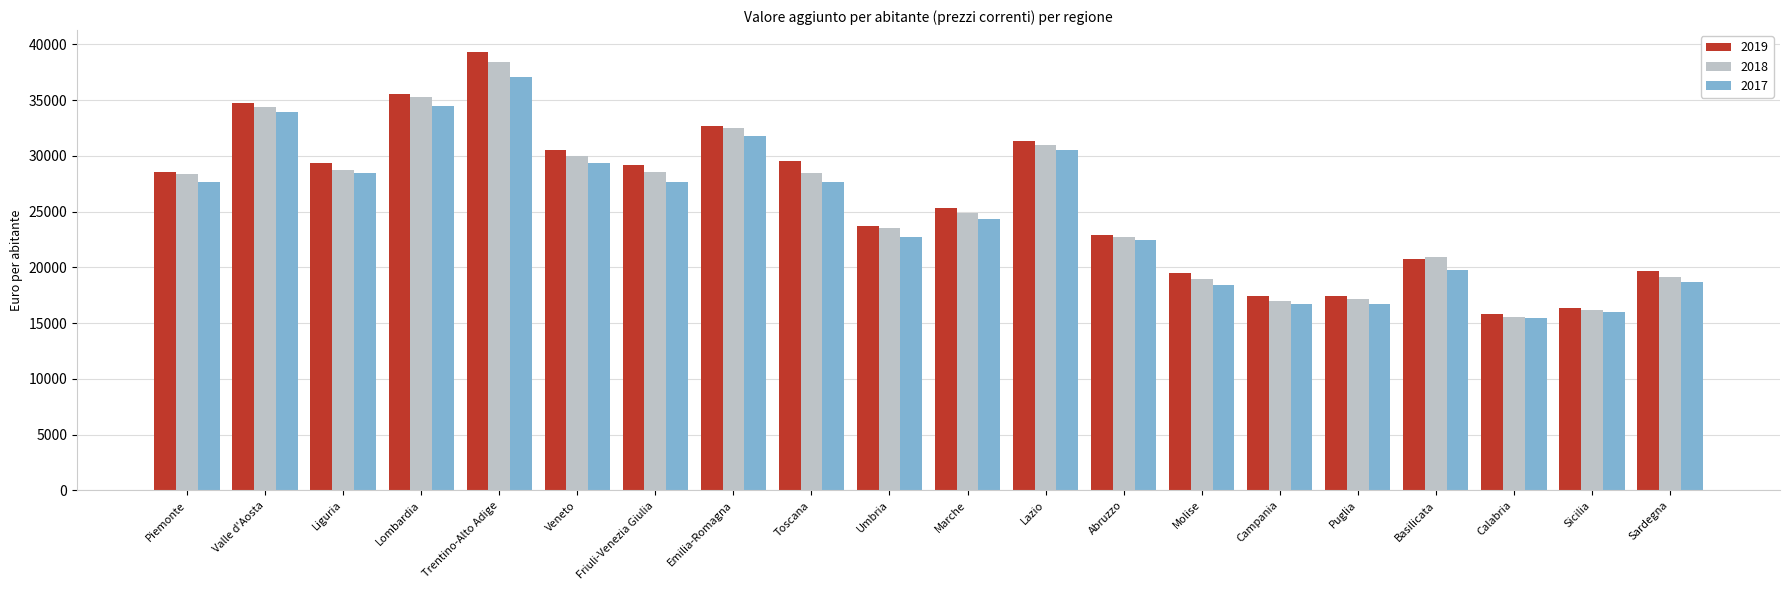

The 2018 series shows 49823.7 at Toscana. True or false?

False